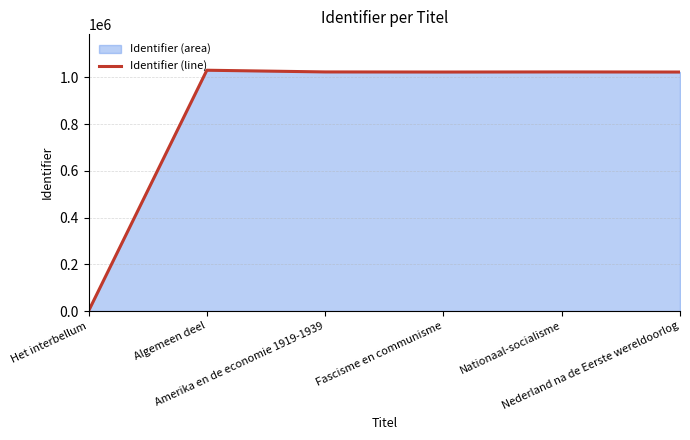

List the labels in order of value, largest first.

Algemeen deel, Nationaal-socialisme, Amerika en de economie 1919-1939, Fascisme en communisme, Nederland na de Eerste wereldoorlog, Het interbellum